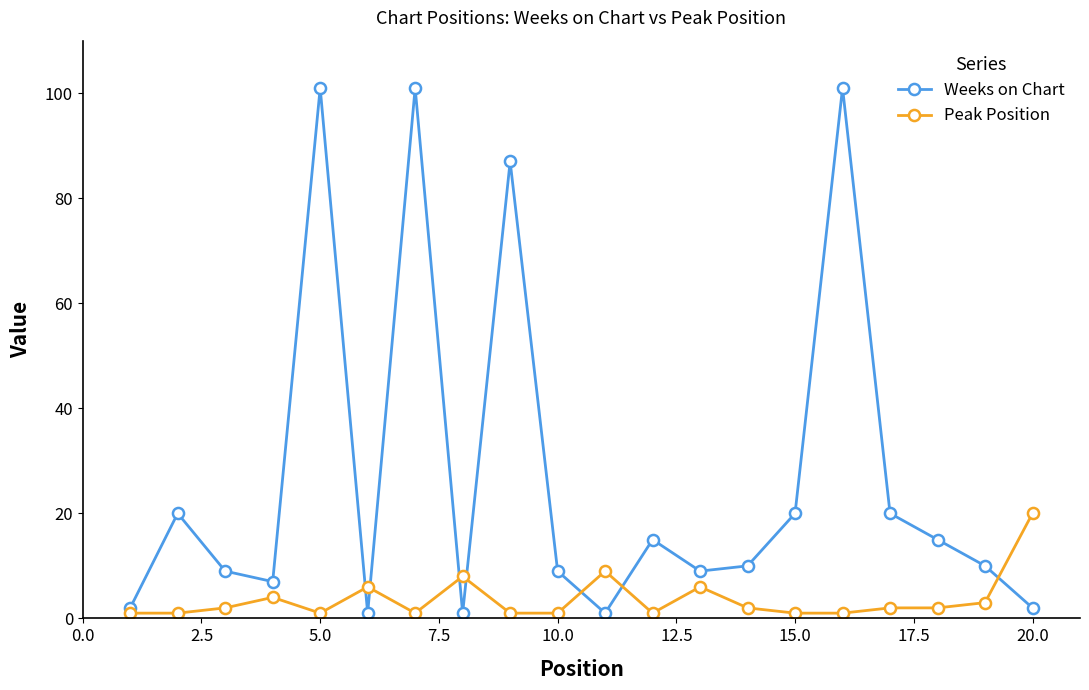

Which series has the largest range (max minus min)?

Weeks on Chart